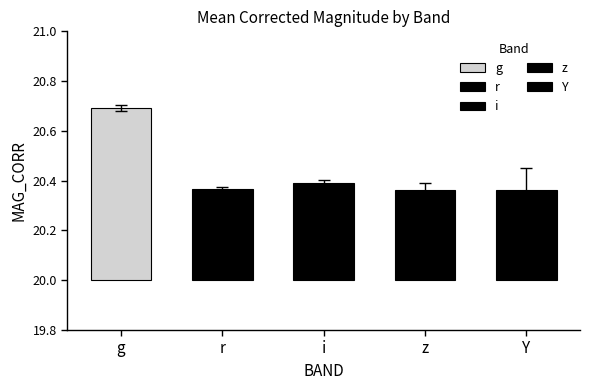

What is the sum of all MAG_CORR values?

326.9